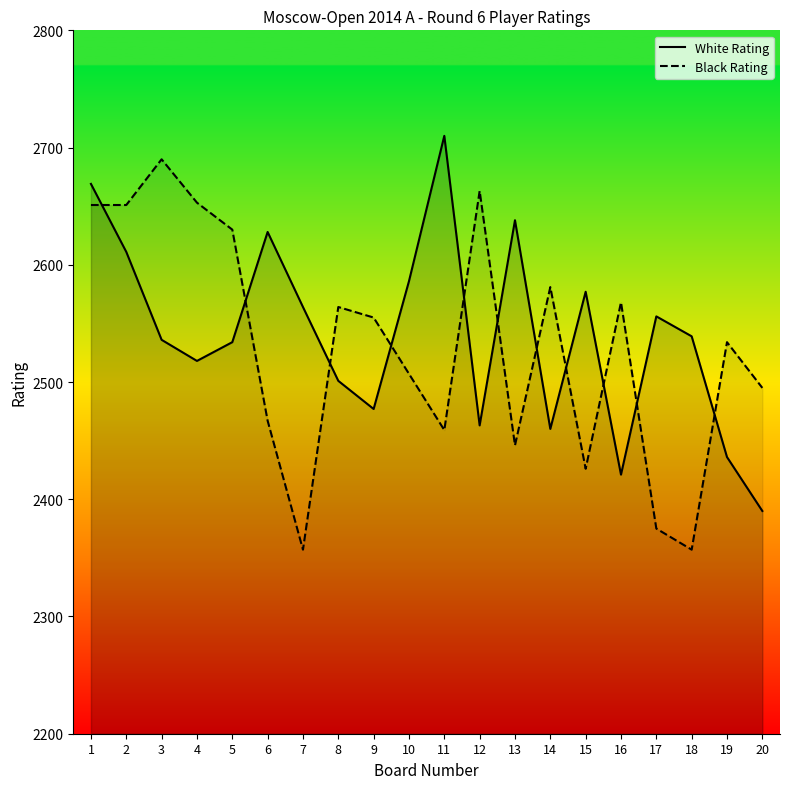

Is it true that Black Rating equals 2564 at 8?

True